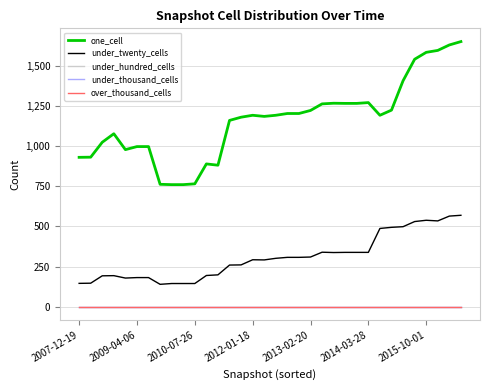

Reading left to right, extract all data points from this chart.

one_cell: 930	931	1024	1077	978	997	997	762	760	760	765	889	881	1160	1180	1192	1185	1192	1203	1203	1222	1263	1267	1266	1266	1271	1192	1224	1407	1541	1584	1596	1630	1651
under_twenty_cells: 145	146	192	193	178	181	181	139	144	144	144	194	198	259	260	292	291	301	307	307	309	339	337	338	338	338	487	494	498	530	538	534	564	569
under_hundred_cells: 0	0	0	0	0	0	0	0	0	0	0	0	0	0	0	0	0	0	0	0	0	0	0	0	0	0	0	0	0	0	0	0	0	0
under_thousand_cells: 0	0	0	0	0	0	0	0	0	0	0	0	0	0	0	0	0	0	0	0	0	0	0	0	0	0	0	0	0	0	0	0	0	0
over_thousand_cells: 0	0	0	0	0	0	0	0	0	0	0	0	0	0	0	0	0	0	0	0	0	0	0	0	0	0	0	0	0	0	0	0	0	0